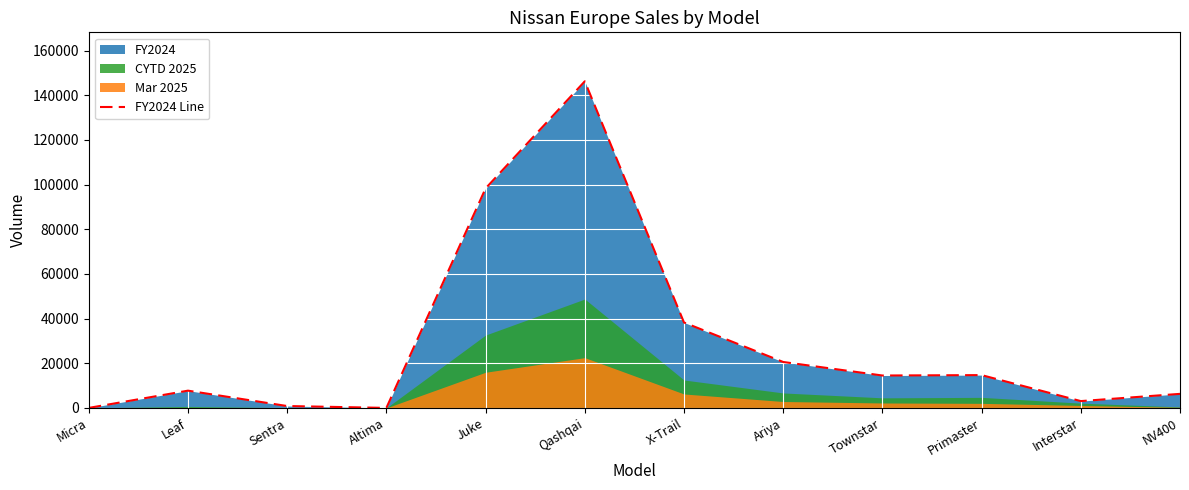

Reading left to right, what are all the values shown in this chart?

0	7725	834	0	98316	146267	38259	20563	14506	14687	3049	6287